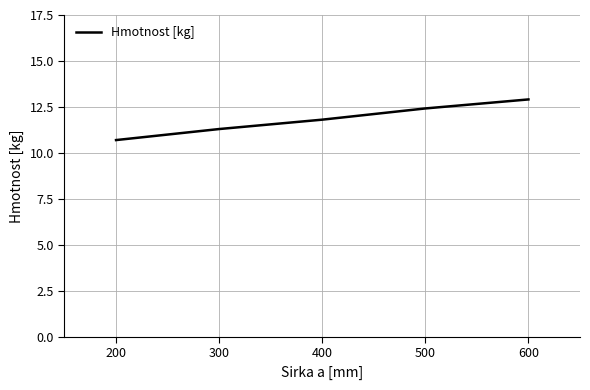

Rank the categories by value from highest to lowest.

600, 500, 400, 300, 200